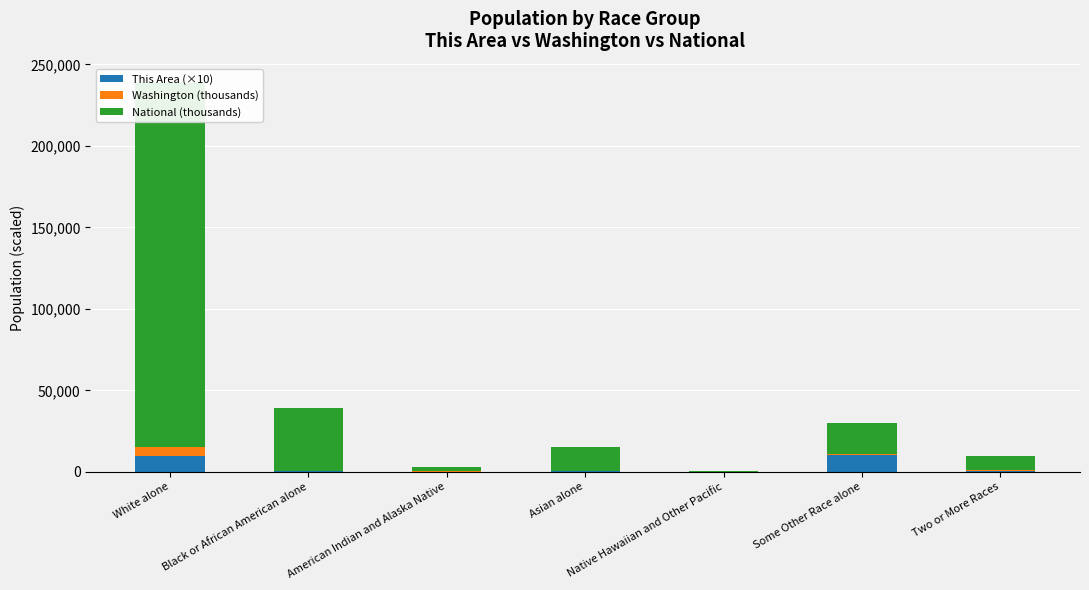

At which category is the sum across all series the highest?

White alone